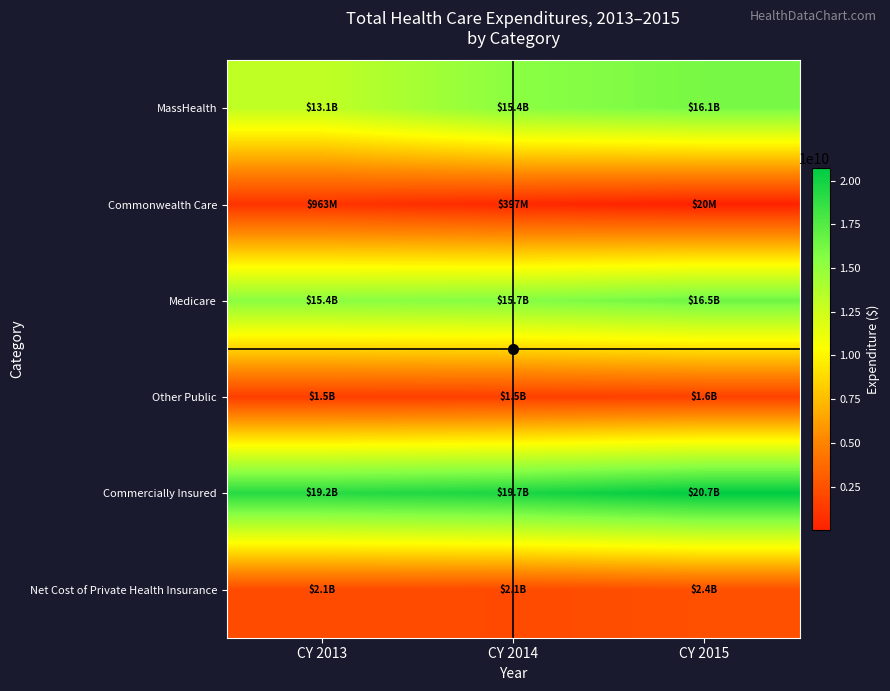

Which label corresponds to the smallest value in the chart?

CY 2015